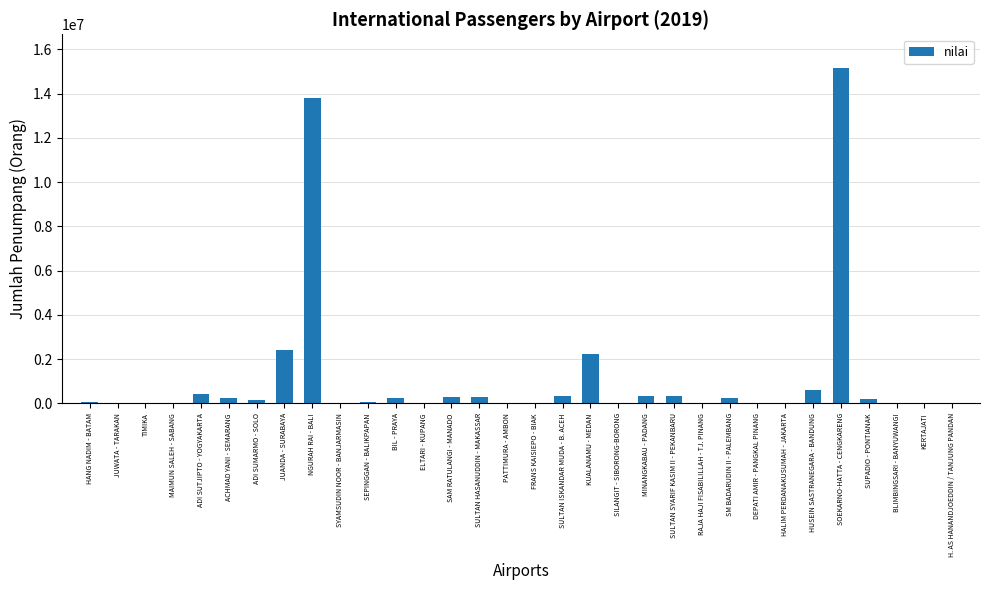

At which label does the data first exceed 155400?

ADI SUTJIPTO - YOGYAKARTA